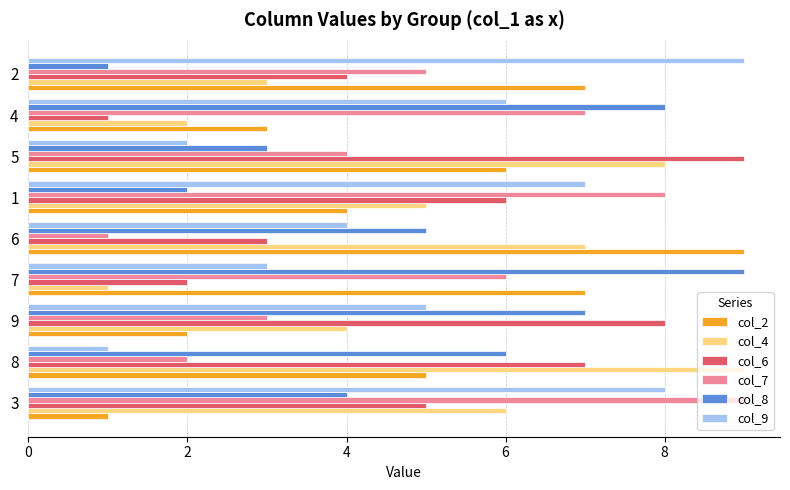

Rank the series at 7 from lowest to highest value.

col_4, col_6, col_9, col_7, col_2, col_8